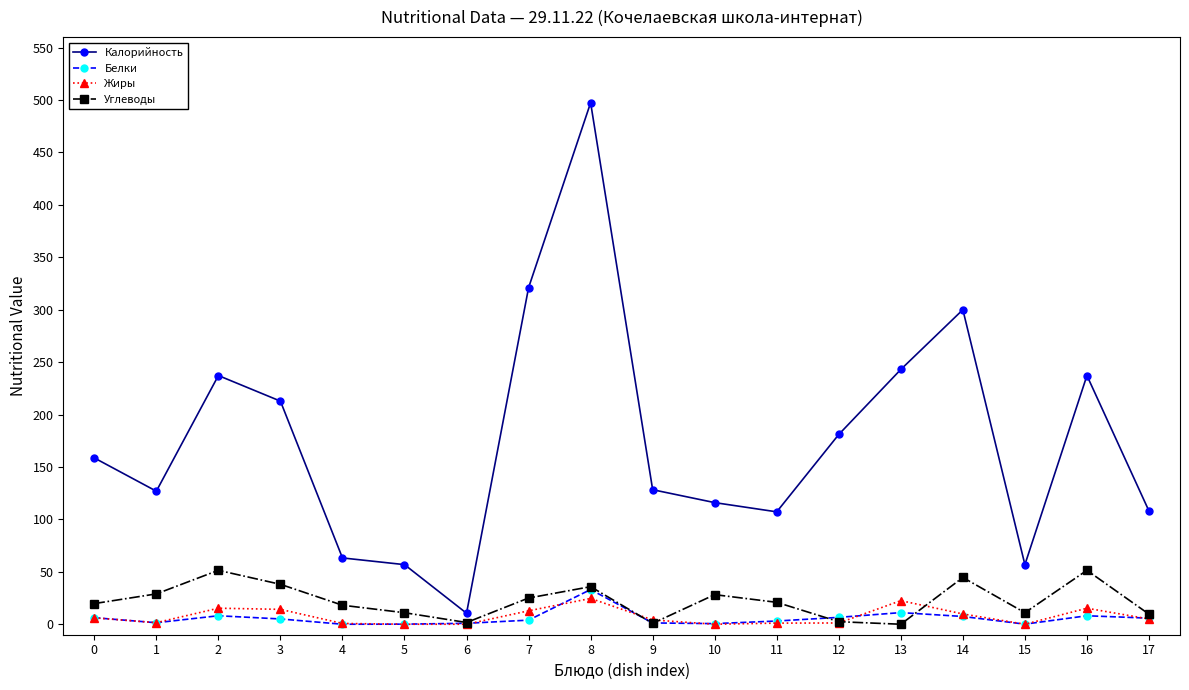

What is the maximum value shown in the chart?

497.4